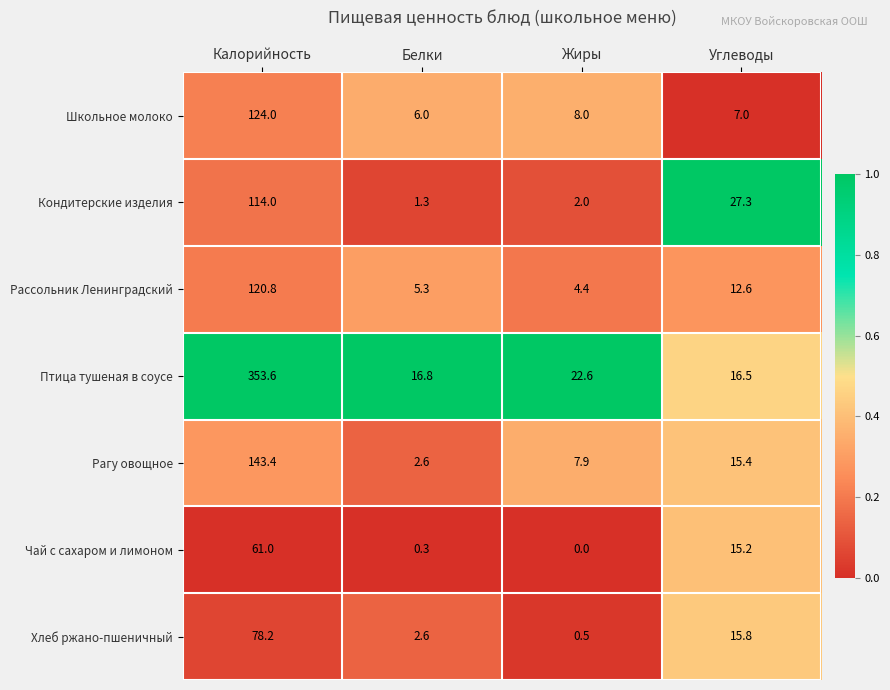

Count the number of categories in the chart.

4